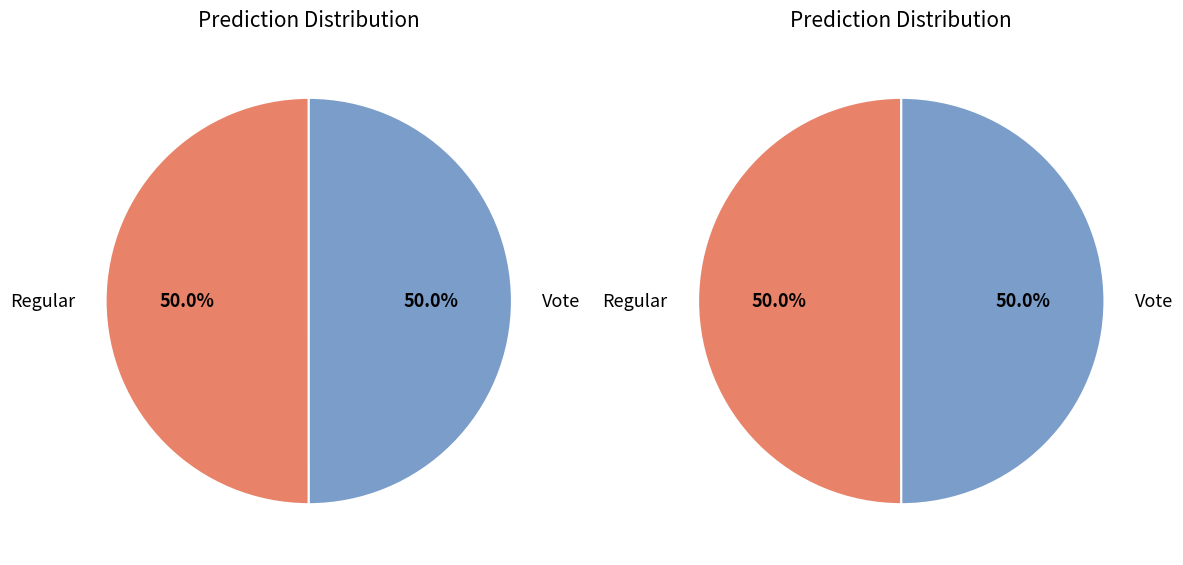

Rank the categories by value from lowest to highest.

Vote, Regular